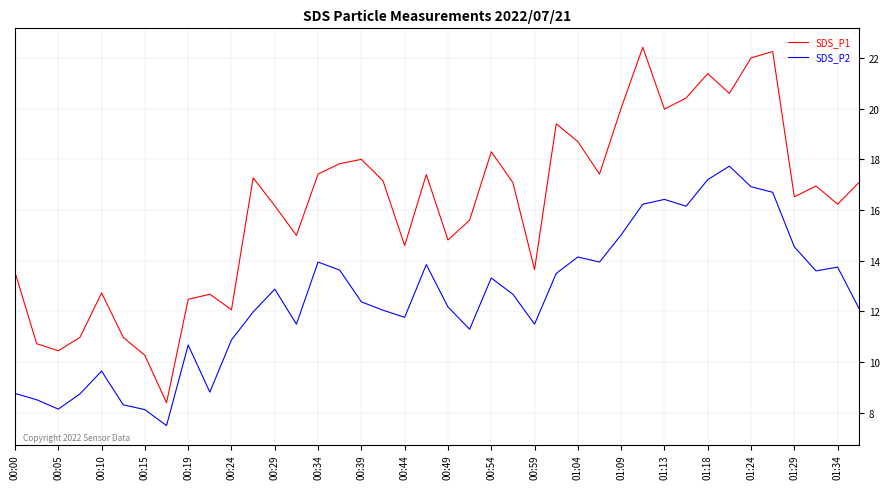

Which series has the largest total across all categories?

SDS_P1